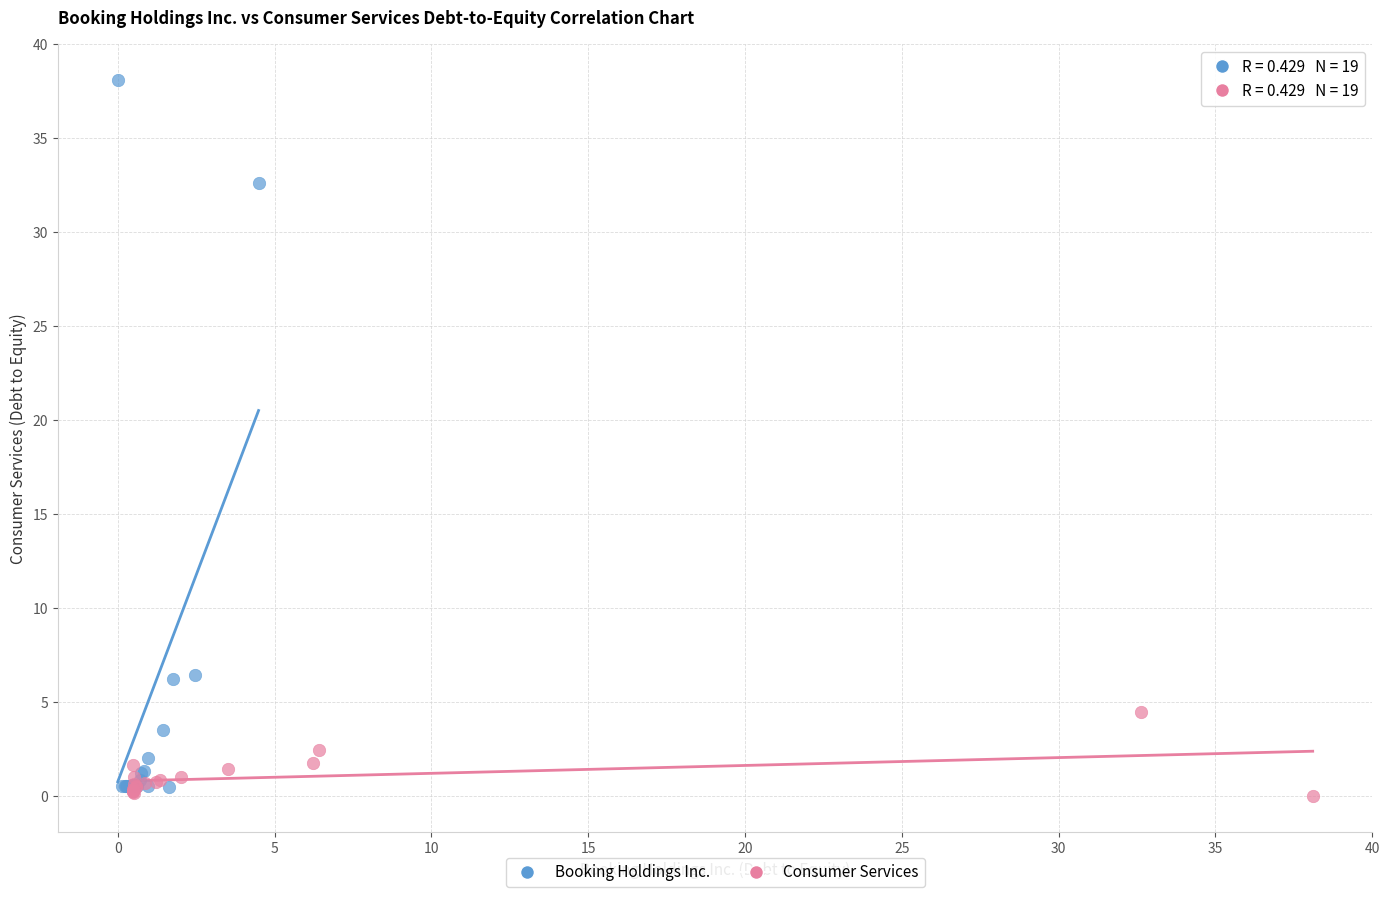

Which series has the widest spread of Y values?

Booking Holdings Inc.